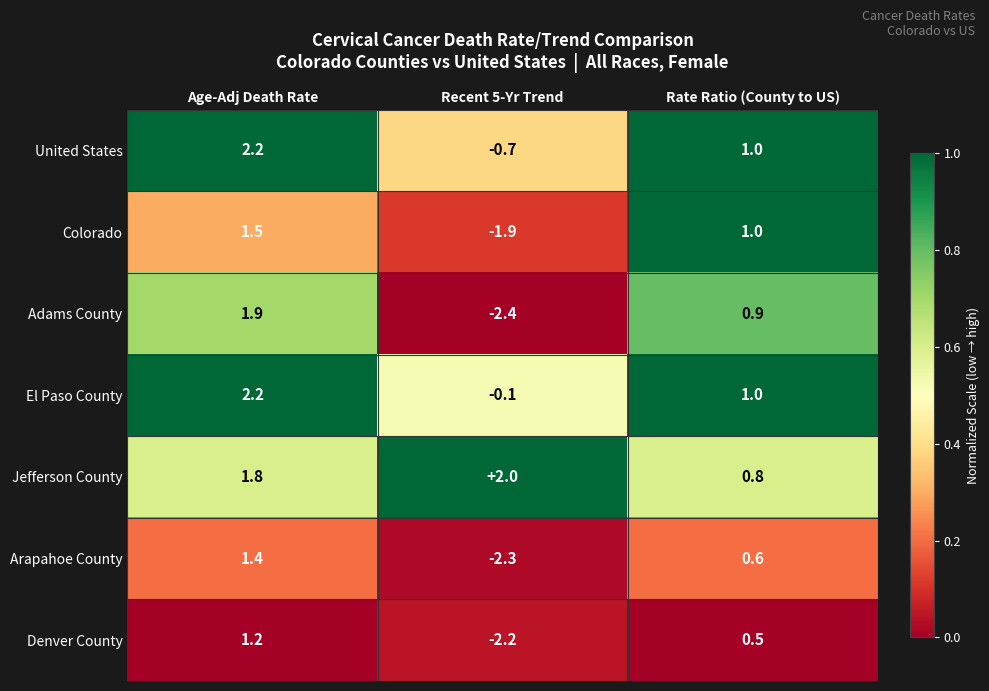

What value does the Adams County series have at Age-Adj Death Rate?

1.9